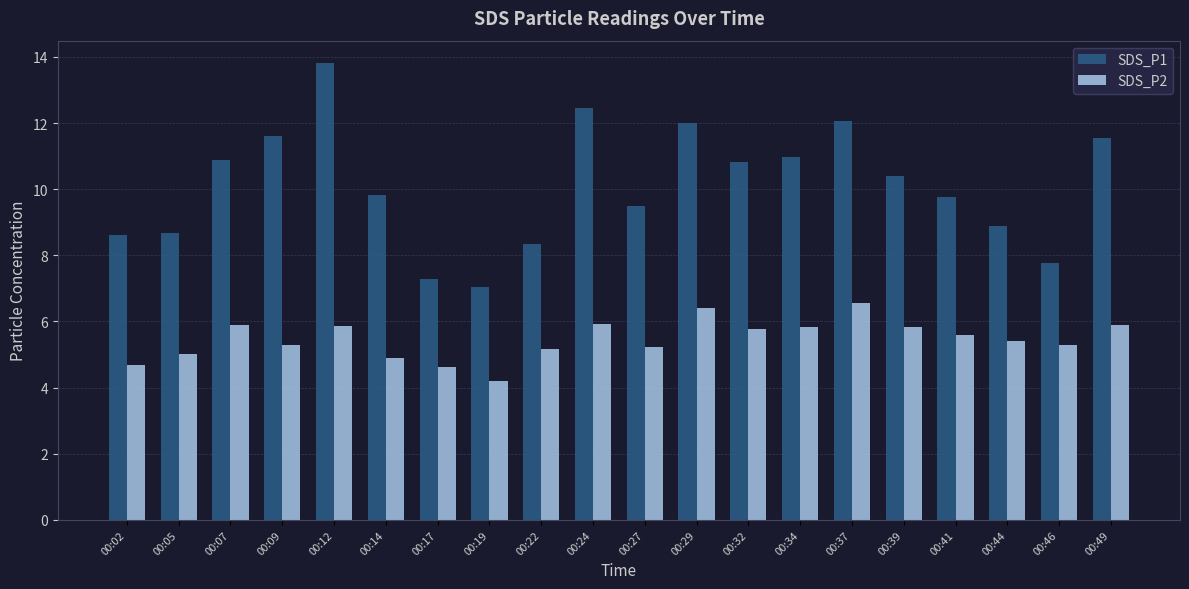

How many values in the SDS_P1 series exceed 10?

10